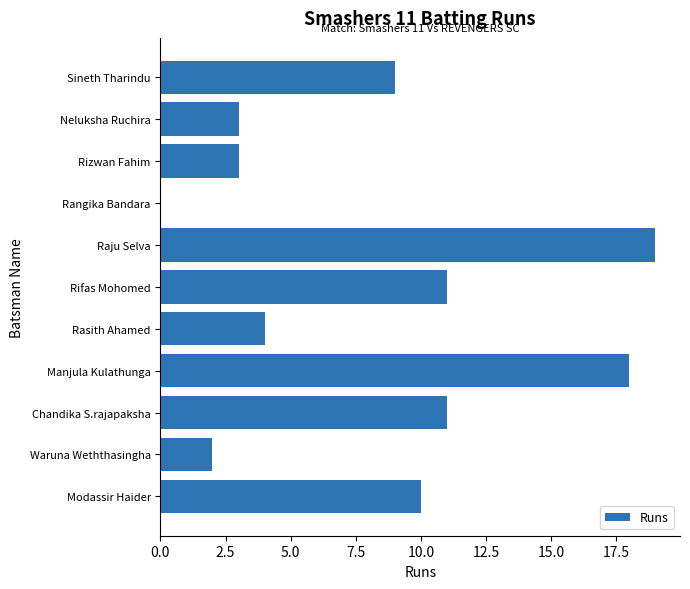

What is the maximum value shown in the chart?

19